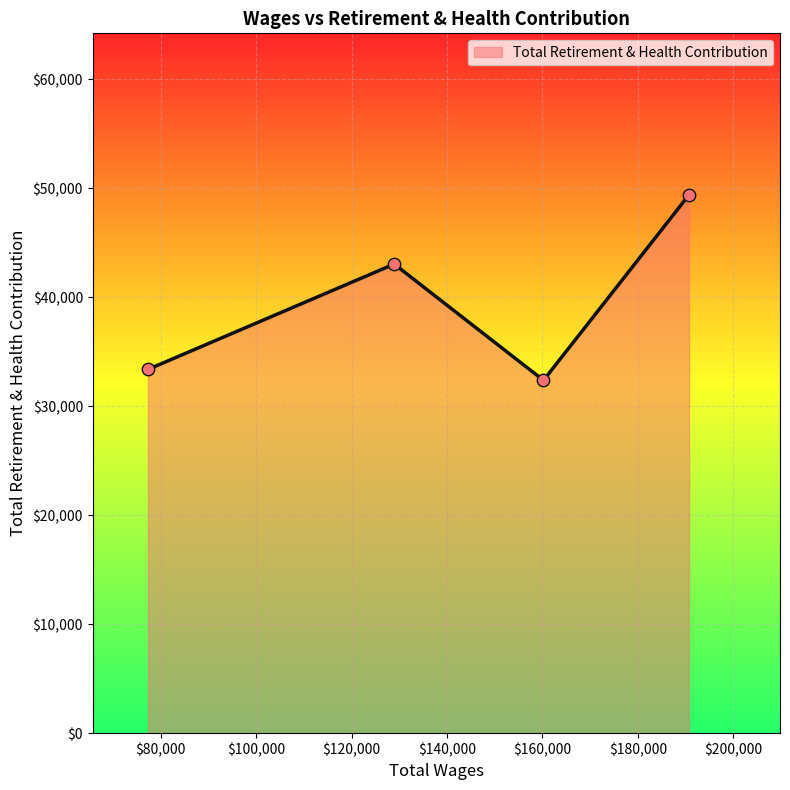

True or false: the data has more than 0 interior local peaks.

True